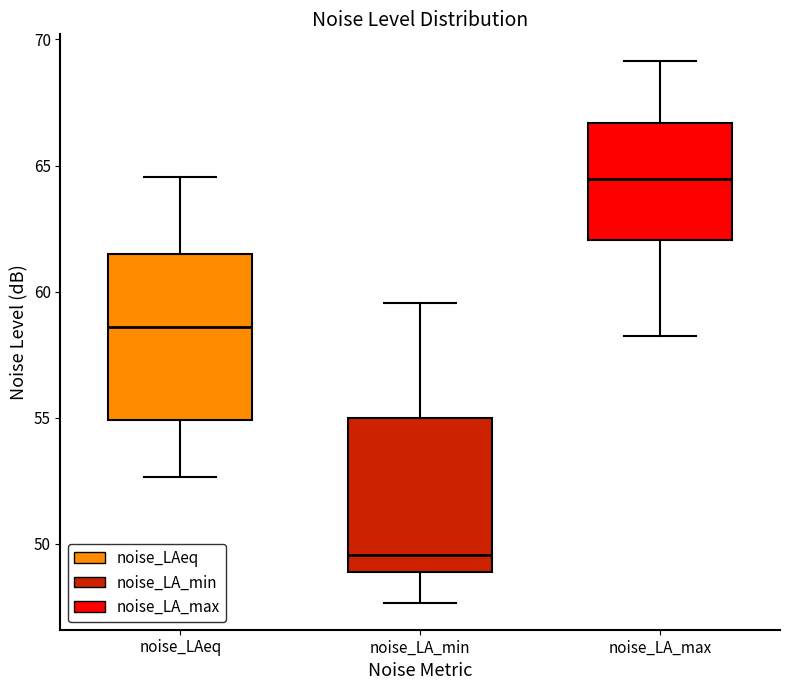

Which box has the highest median line?

noise_LA_max